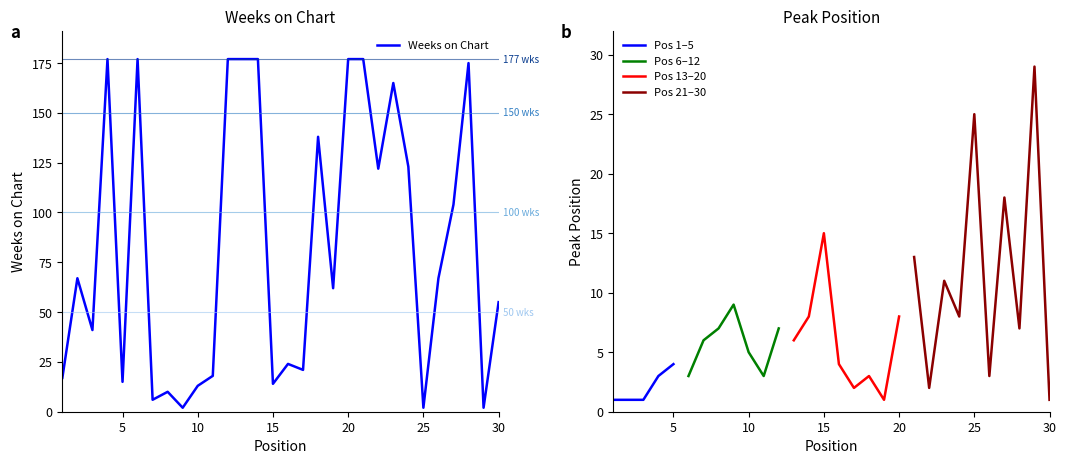

Reading left to right, extract all data points from this chart.

1=17	2=67	3=41	4=177	5=15	6=177	7=6	8=10	9=2	10=13	11=18	12=177	13=177	14=177	15=14	16=24	17=21	18=138	19=62	20=177	21=177	22=122	23=165	24=123	25=2	26=67	27=104	28=175	29=2	30=55